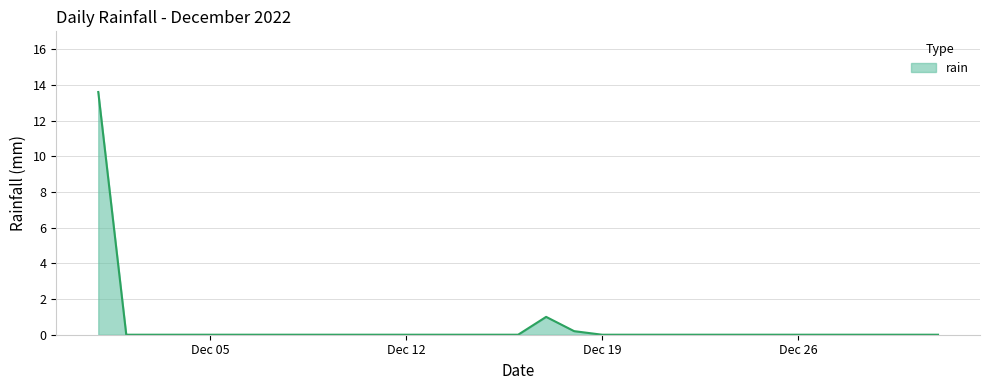

Reading left to right, transcribe all the data shown in this chart.

13.6	0.0	0.0	0.0	0.0	0.0	0.0	0.0	0.0	0.0	0.0	0.0	0.0	0.0	0.0	0.0	1.0	0.2	0.0	0.0	0.0	0.0	0.0	0.0	0.0	0.0	0.0	0.0	0.0	0.0	0.0